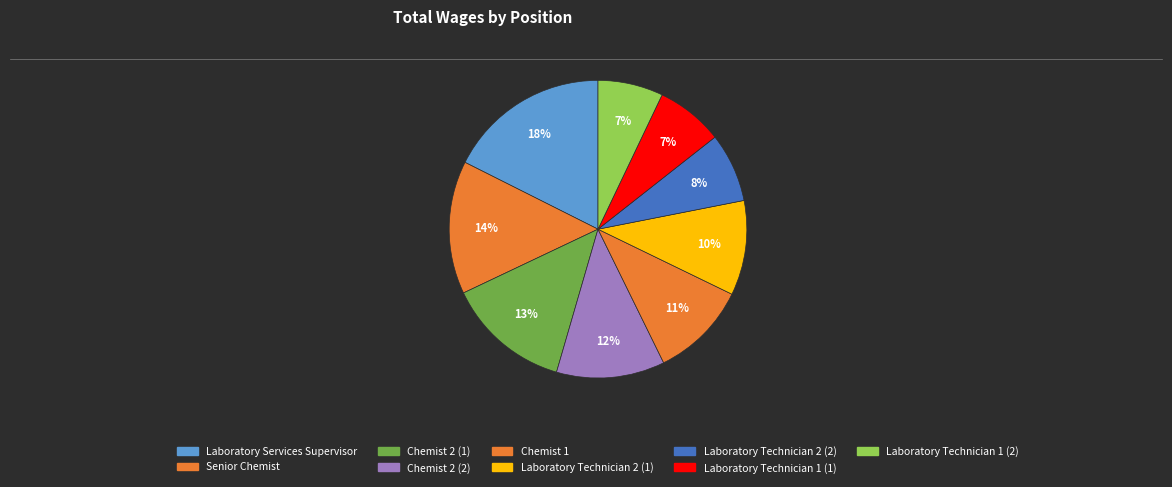

True or false: Chemist 2 (1) accounts for 1% of the total.

False